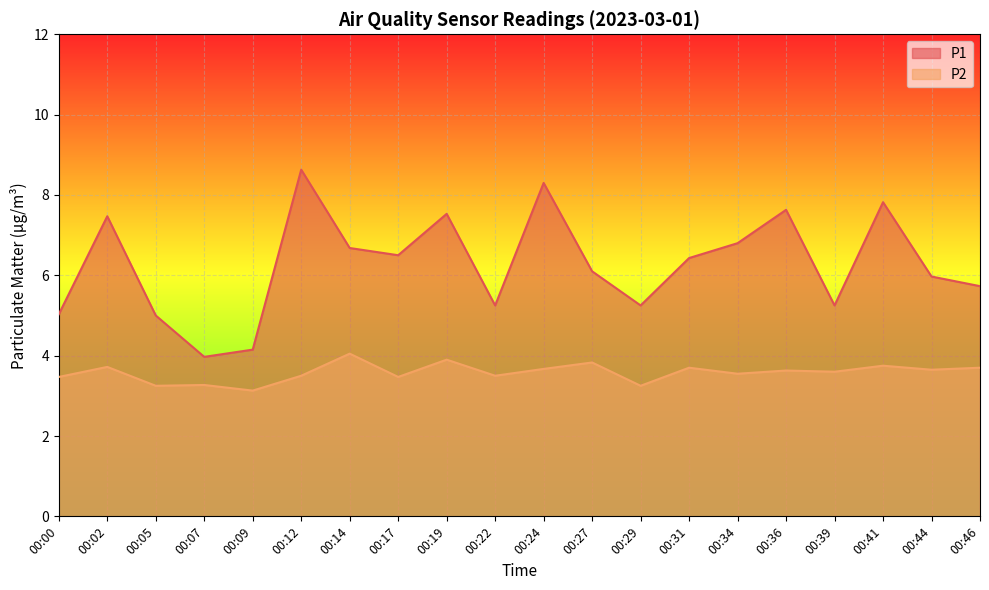

Is it true that P2 equals 6.5 at 00:46?

False